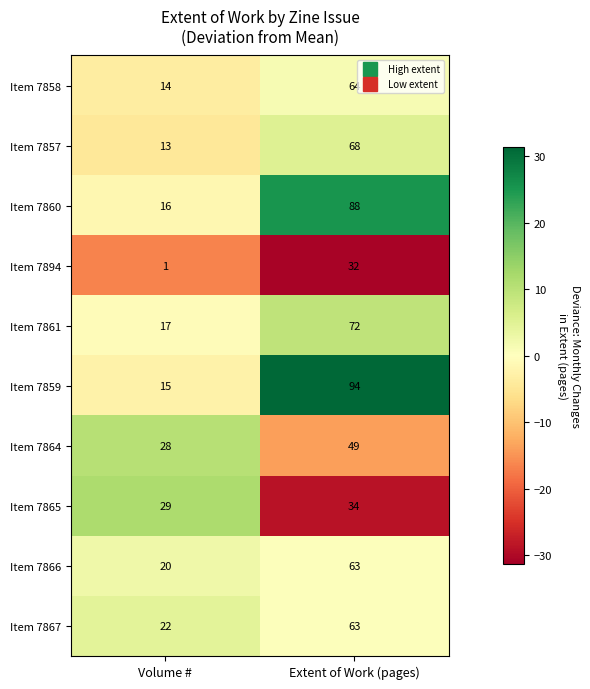

Which label corresponds to the largest value in the chart?

Extent of Work (pages)